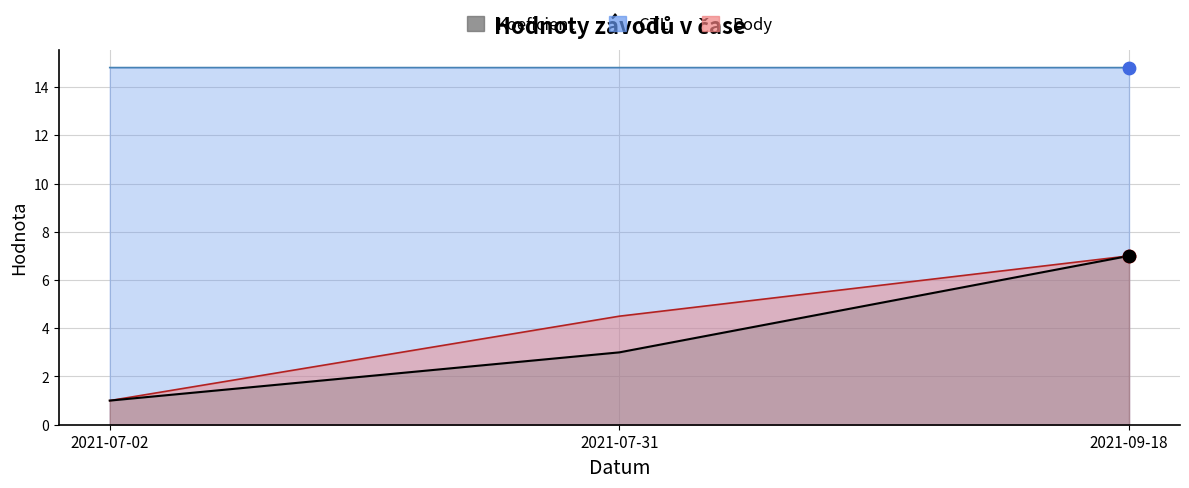

At how many categories does at least one series exceed 8?

3